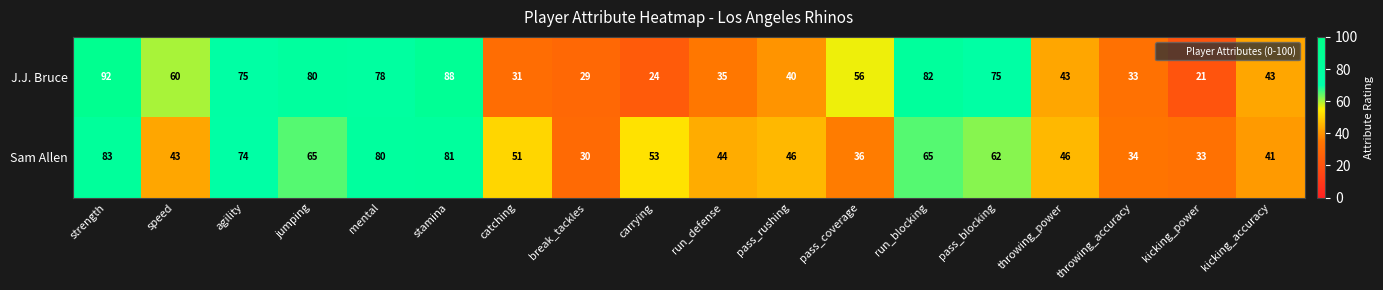

Count the number of categories in the chart.

18